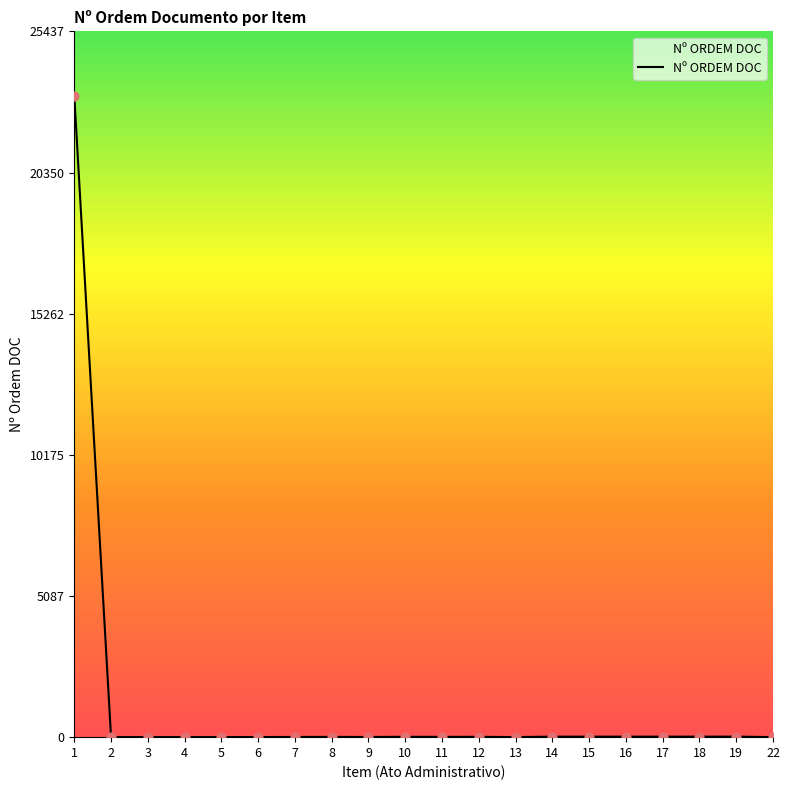

What is the greatest value displayed?

23125.0